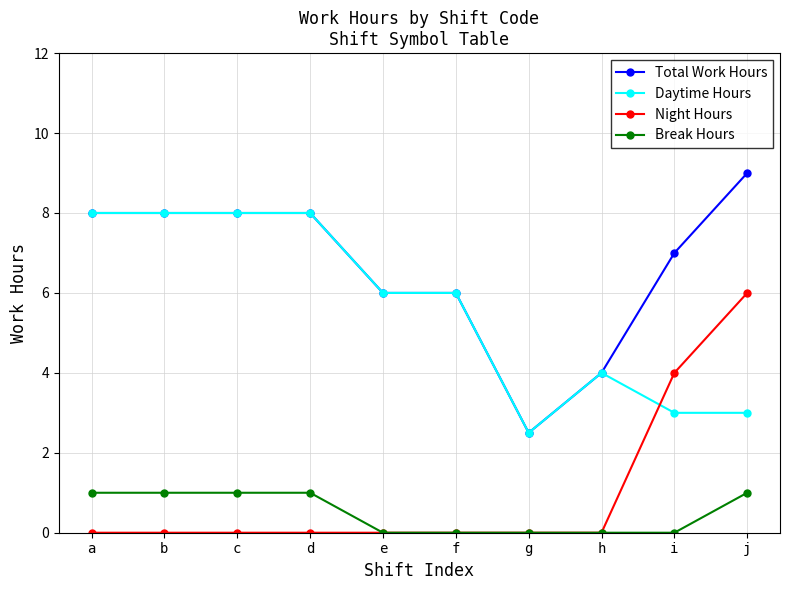

Is the value of Break Hours at a greater than the value of Daytime Hours at d?

No